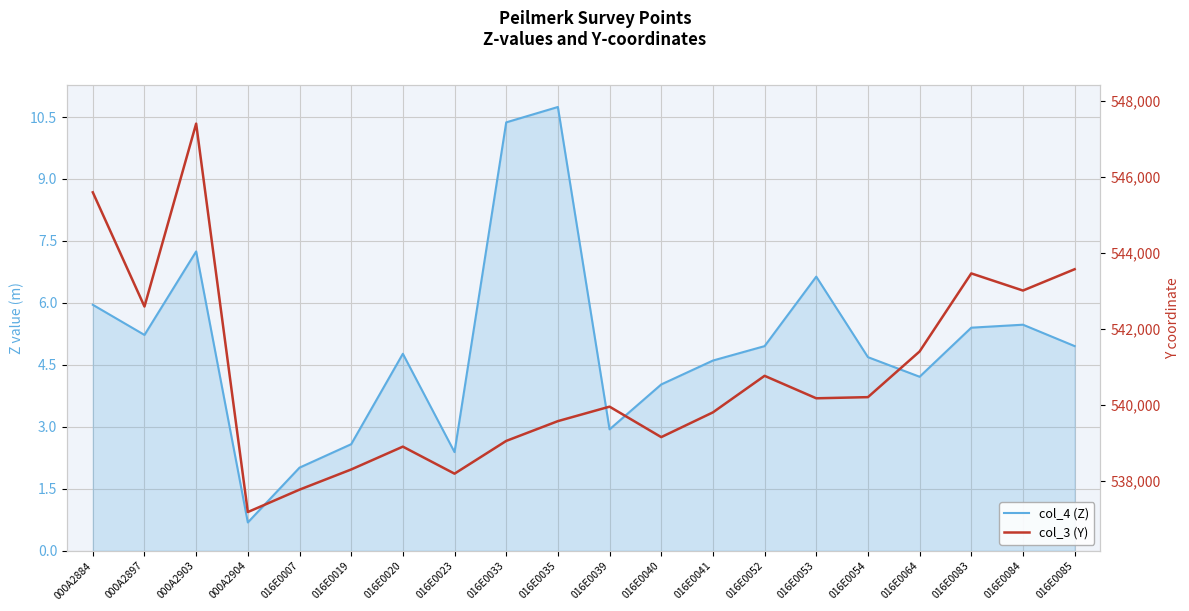

What is the average value of the col_3 (Y) series?

540807.3